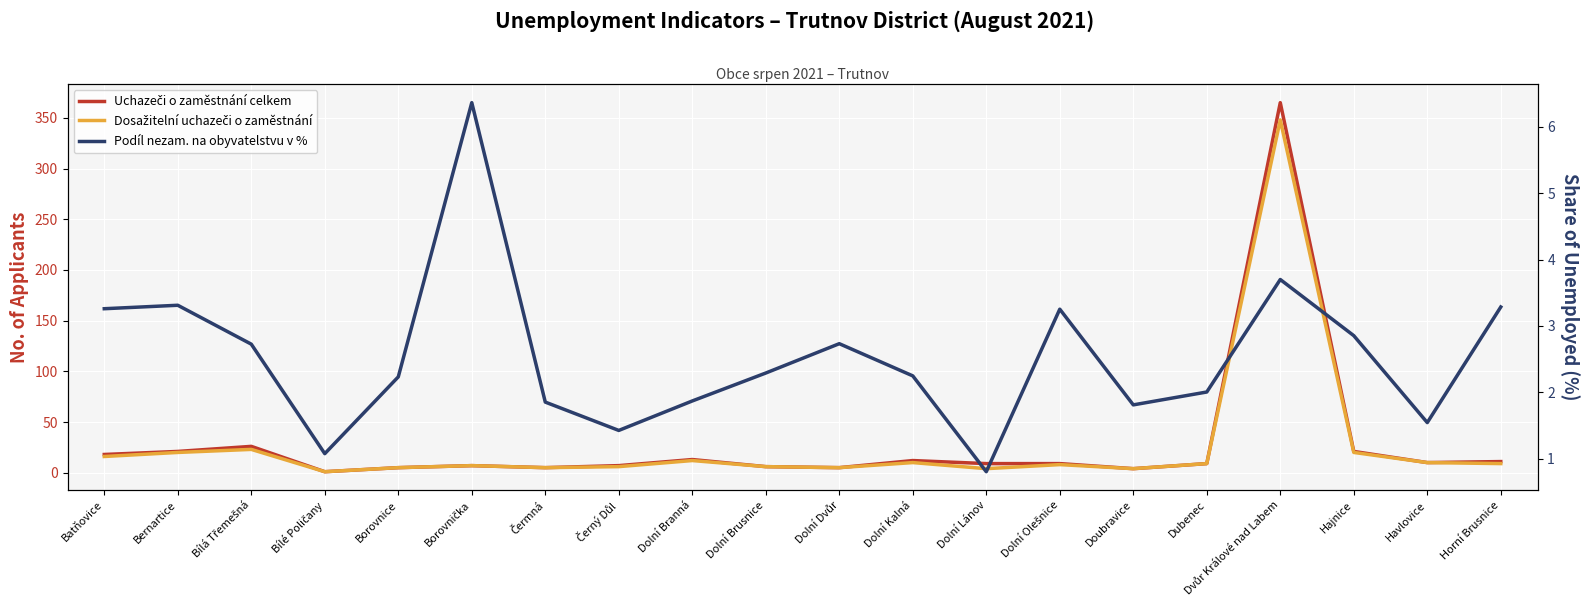

Which label corresponds to the largest value in the chart?

Dvůr Králové nad Labem